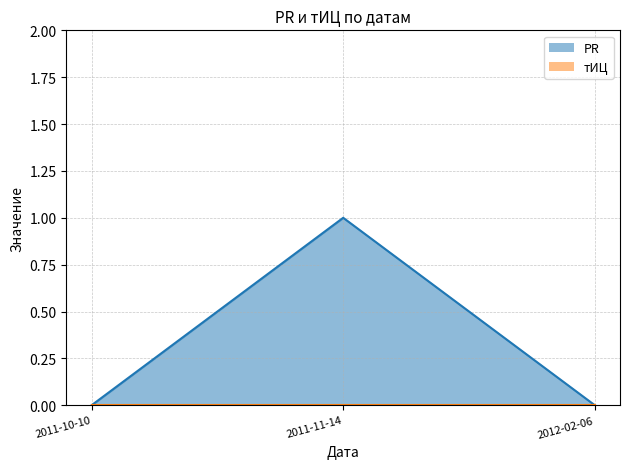

How many positive values are there?

1